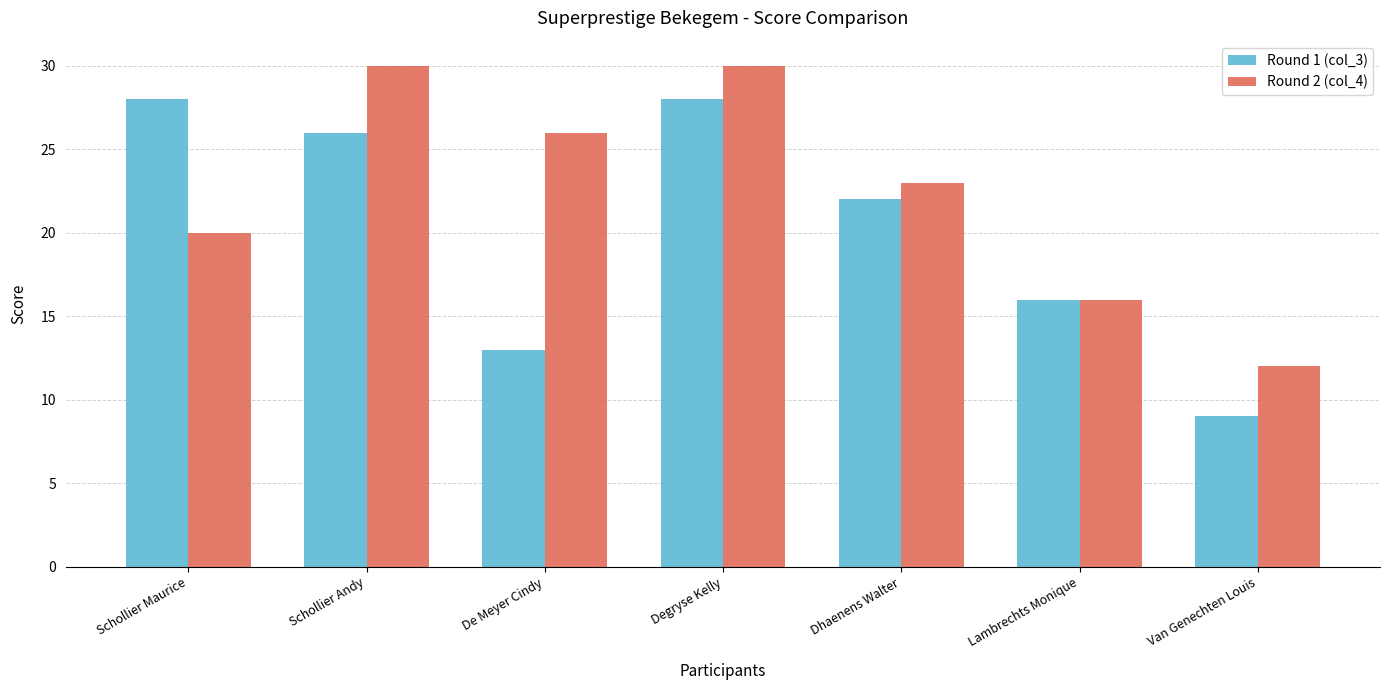

Reading right to left, transcribe all the data shown in this chart.

Round 1 (col_3): Van Genechten Louis=9	Lambrechts Monique=16	Dhaenens Walter=22	Degryse Kelly=28	De Meyer Cindy=13	Schollier Andy=26	Schollier Maurice=28
Round 2 (col_4): Van Genechten Louis=12	Lambrechts Monique=16	Dhaenens Walter=23	Degryse Kelly=30	De Meyer Cindy=26	Schollier Andy=30	Schollier Maurice=20